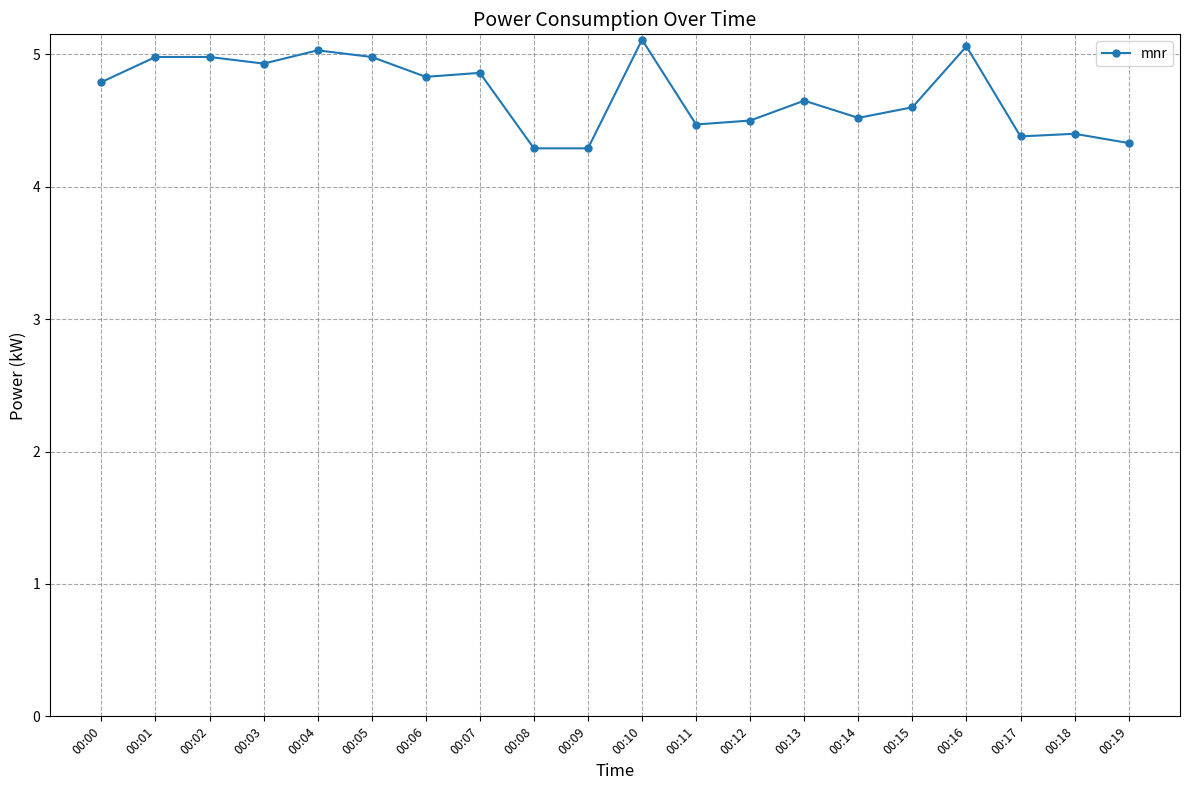

What is the greatest value displayed?

5.1